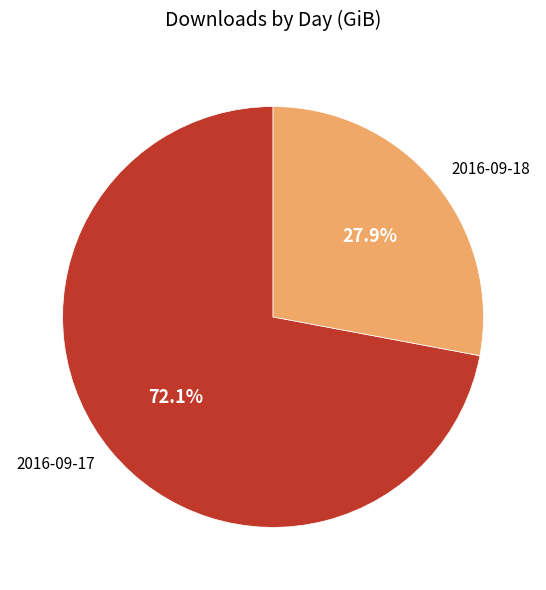

What percentage is NOT represented by 2016-09-18?

72.1%